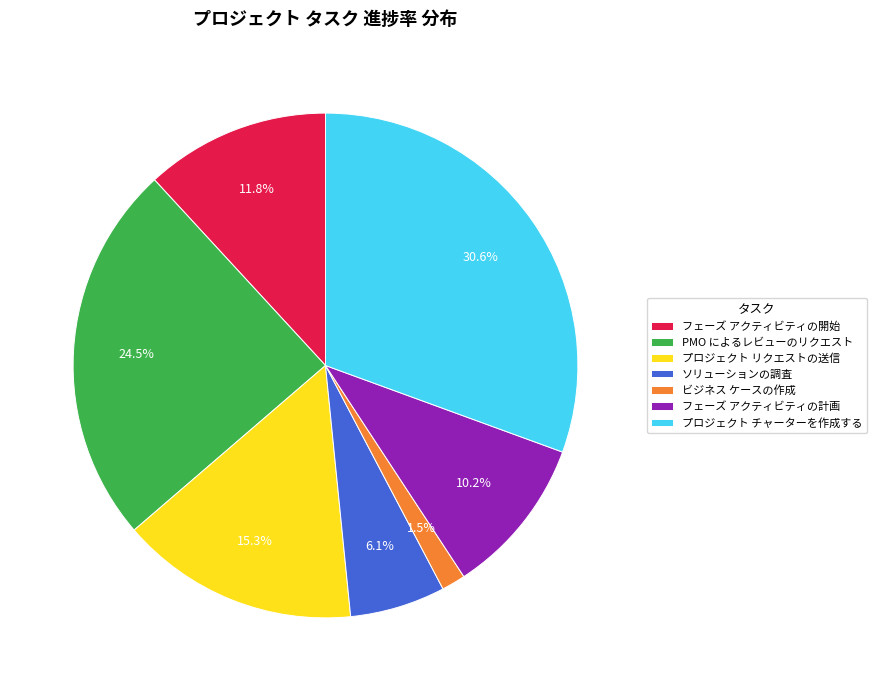

Does PMO によるレビューのリクエスト represent more than half of the total?

No